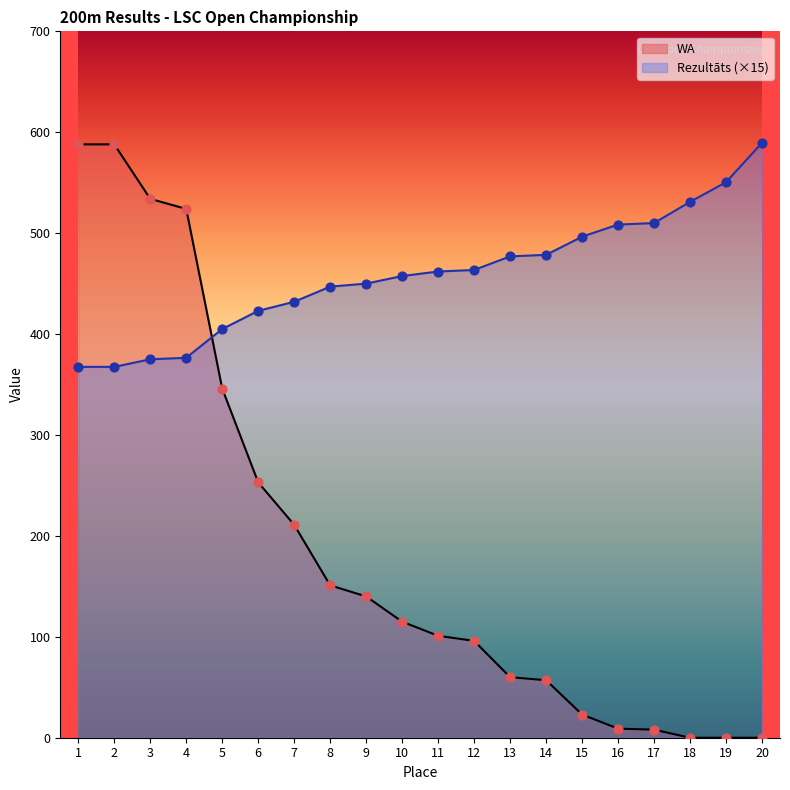

Which series has the largest total across all categories?

Rezultāts (×15)